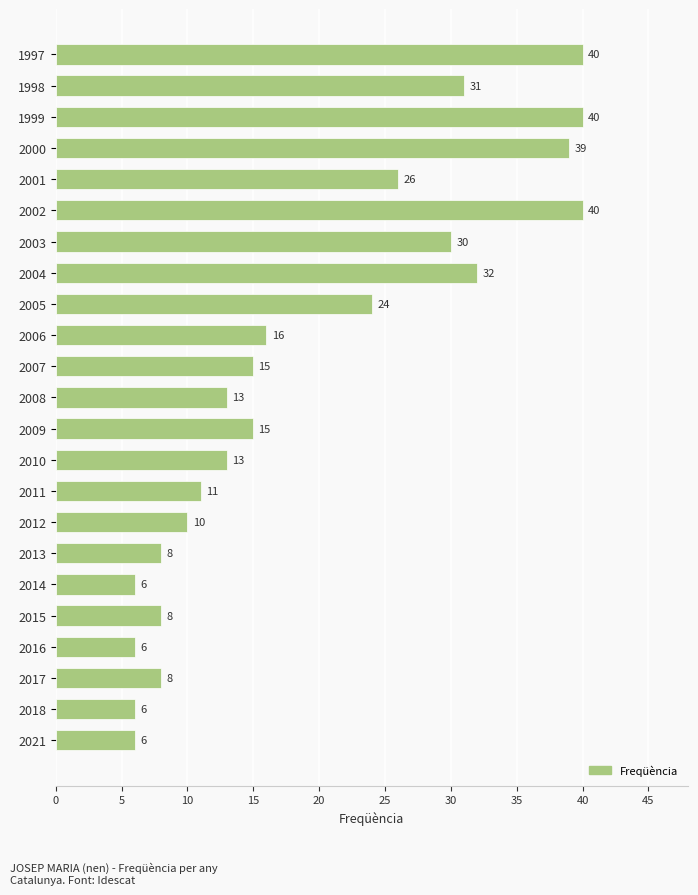

What is the difference between the second highest and minimum values?

34